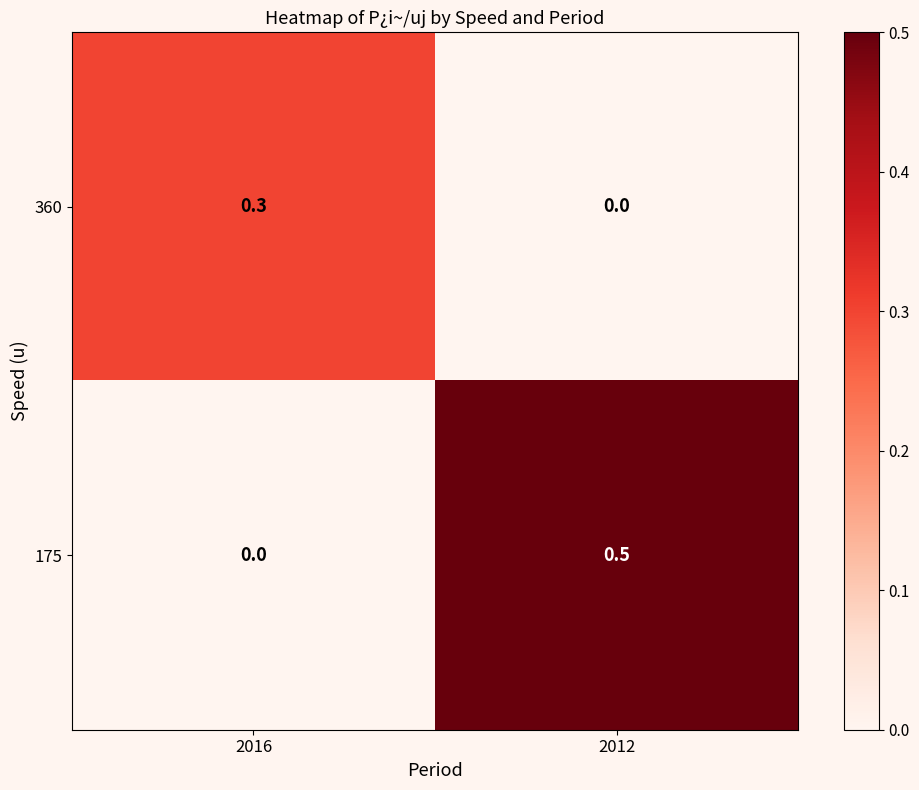

Rank the series at 2012 from lowest to highest value.

360, 175